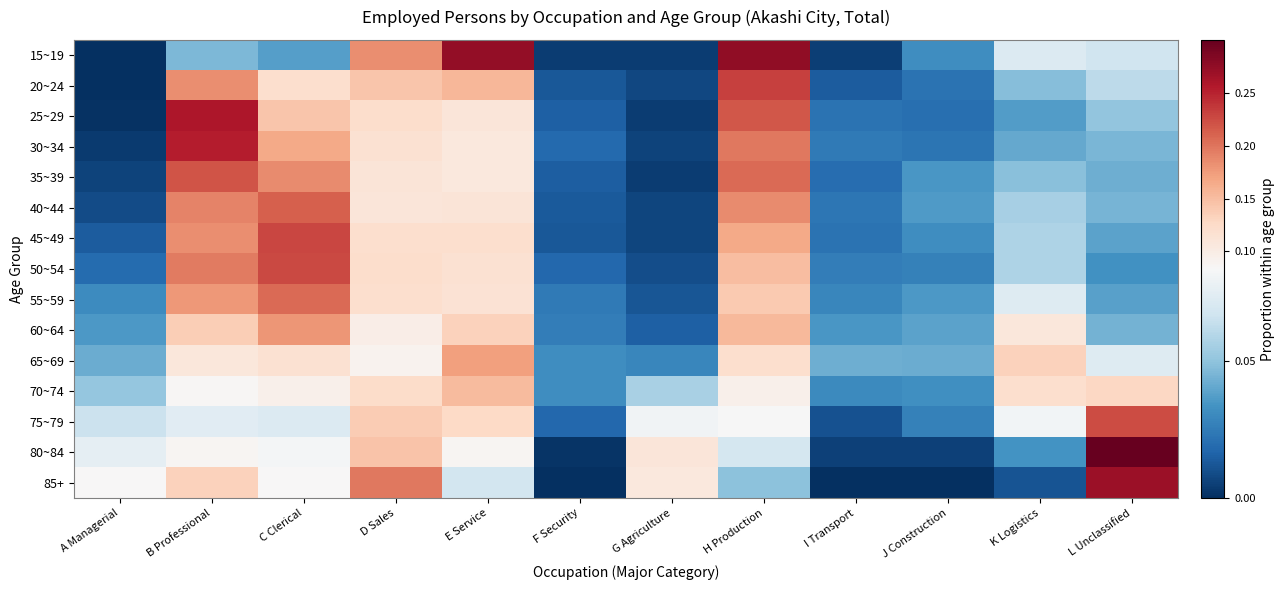

Reading right to left, list all the values displayed in this chart.

15~19: L Unclassified=0.1	K Logistics=0.1	J Construction=0.0	I Transport=0.0	H Production=0.3	G Agriculture=0.0	F Security=0.0	E Service=0.3	D Sales=0.2	C Clerical=0.0	B Professional=0.0	A Managerial=0.0
20~24: L Unclassified=0.1	K Logistics=0.0	J Construction=0.0	I Transport=0.0	H Production=0.2	G Agriculture=0.0	F Security=0.0	E Service=0.2	D Sales=0.1	C Clerical=0.1	B Professional=0.2	A Managerial=0.0
25~29: L Unclassified=0.1	K Logistics=0.0	J Construction=0.0	I Transport=0.0	H Production=0.2	G Agriculture=0.0	F Security=0.0	E Service=0.1	D Sales=0.1	C Clerical=0.1	B Professional=0.3	A Managerial=0.0
30~34: L Unclassified=0.0	K Logistics=0.0	J Construction=0.0	I Transport=0.0	H Production=0.2	G Agriculture=0.0	F Security=0.0	E Service=0.1	D Sales=0.1	C Clerical=0.2	B Professional=0.3	A Managerial=0.0
35~39: L Unclassified=0.0	K Logistics=0.0	J Construction=0.0	I Transport=0.0	H Production=0.2	G Agriculture=0.0	F Security=0.0	E Service=0.1	D Sales=0.1	C Clerical=0.2	B Professional=0.2	A Managerial=0.0
40~44: L Unclassified=0.0	K Logistics=0.1	J Construction=0.0	I Transport=0.0	H Production=0.2	G Agriculture=0.0	F Security=0.0	E Service=0.1	D Sales=0.1	C Clerical=0.2	B Professional=0.2	A Managerial=0.0
45~49: L Unclassified=0.0	K Logistics=0.1	J Construction=0.0	I Transport=0.0	H Production=0.2	G Agriculture=0.0	F Security=0.0	E Service=0.1	D Sales=0.1	C Clerical=0.2	B Professional=0.2	A Managerial=0.0
50~54: L Unclassified=0.0	K Logistics=0.1	J Construction=0.0	I Transport=0.0	H Production=0.2	G Agriculture=0.0	F Security=0.0	E Service=0.1	D Sales=0.1	C Clerical=0.2	B Professional=0.2	A Managerial=0.0
55~59: L Unclassified=0.0	K Logistics=0.1	J Construction=0.0	I Transport=0.0	H Production=0.1	G Agriculture=0.0	F Security=0.0	E Service=0.1	D Sales=0.1	C Clerical=0.2	B Professional=0.2	A Managerial=0.0
60~64: L Unclassified=0.0	K Logistics=0.1	J Construction=0.0	I Transport=0.0	H Production=0.2	G Agriculture=0.0	F Security=0.0	E Service=0.1	D Sales=0.1	C Clerical=0.2	B Professional=0.1	A Managerial=0.0
65~69: L Unclassified=0.1	K Logistics=0.1	J Construction=0.0	I Transport=0.0	H Production=0.1	G Agriculture=0.0	F Security=0.0	E Service=0.2	D Sales=0.1	C Clerical=0.1	B Professional=0.1	A Managerial=0.0
70~74: L Unclassified=0.1	K Logistics=0.1	J Construction=0.0	I Transport=0.0	H Production=0.1	G Agriculture=0.1	F Security=0.0	E Service=0.2	D Sales=0.1	C Clerical=0.1	B Professional=0.1	A Managerial=0.1
75~79: L Unclassified=0.2	K Logistics=0.1	J Construction=0.0	I Transport=0.0	H Production=0.1	G Agriculture=0.1	F Security=0.0	E Service=0.1	D Sales=0.1	C Clerical=0.1	B Professional=0.1	A Managerial=0.1
80~84: L Unclassified=0.3	K Logistics=0.0	J Construction=0.0	I Transport=0.0	H Production=0.1	G Agriculture=0.1	F Security=0.0	E Service=0.1	D Sales=0.1	C Clerical=0.1	B Professional=0.1	A Managerial=0.1
85+: L Unclassified=0.3	K Logistics=0.0	J Construction=0.0	I Transport=0.0	H Production=0.0	G Agriculture=0.1	F Security=0.0	E Service=0.1	D Sales=0.2	C Clerical=0.1	B Professional=0.1	A Managerial=0.1